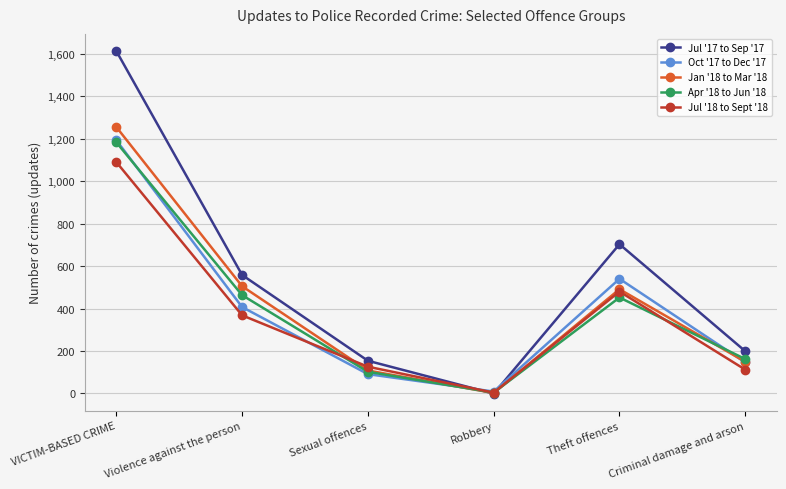

At which category is the sum across all series the highest?

VICTIM-BASED CRIME